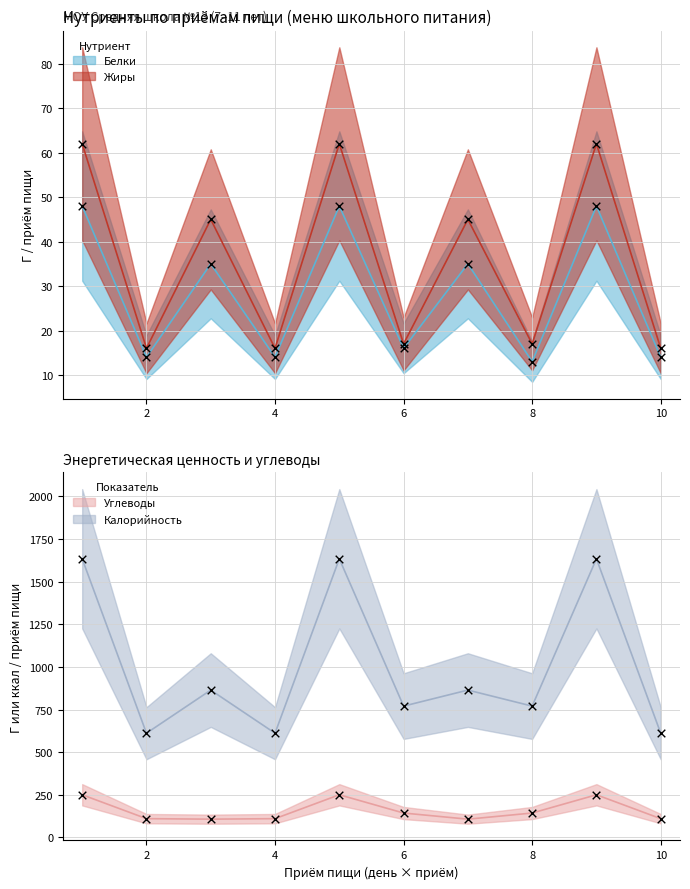

Which series has the largest total across all categories?

Калорийность